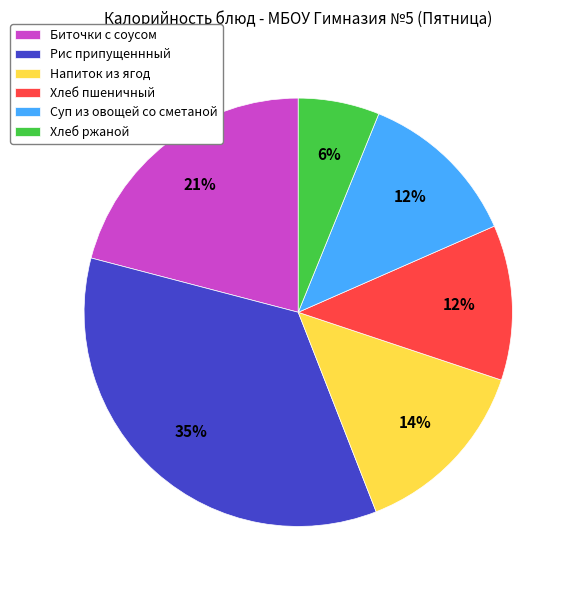

Is the sum of Хлеб ржаной and Напиток из ягод greater than half?

No